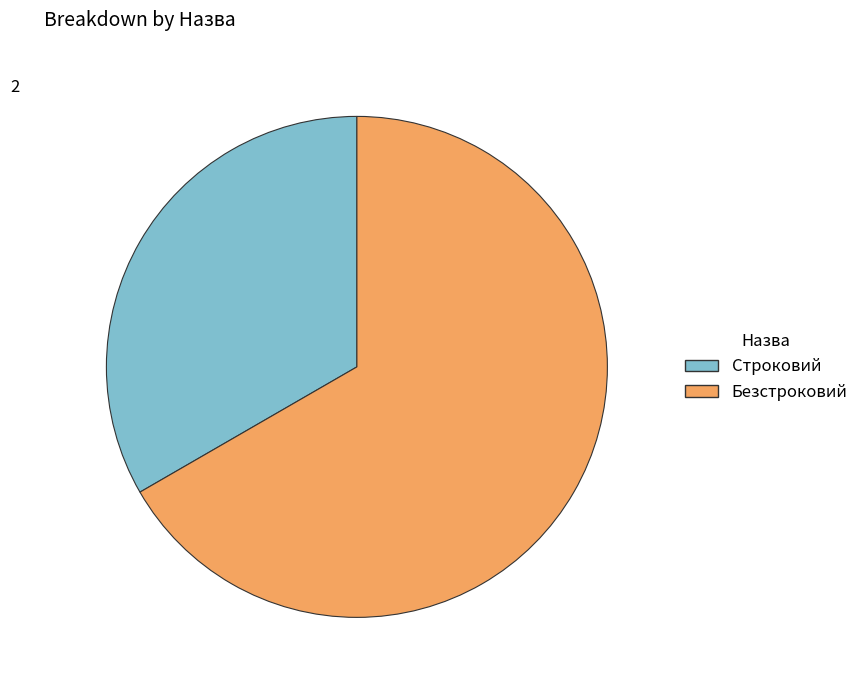

How many slices are in this pie chart?

2